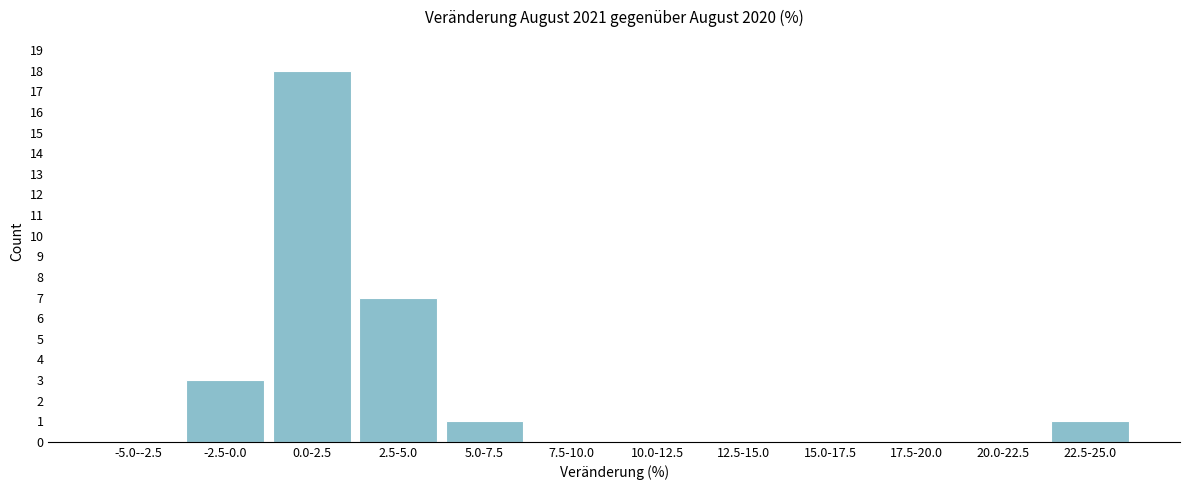

Reading left to right, extract all data points from this chart.

-5.0--2.5=0	-2.5-0.0=3	0.0-2.5=18	2.5-5.0=7	5.0-7.5=1	7.5-10.0=0	10.0-12.5=0	12.5-15.0=0	15.0-17.5=0	17.5-20.0=0	20.0-22.5=0	22.5-25.0=1